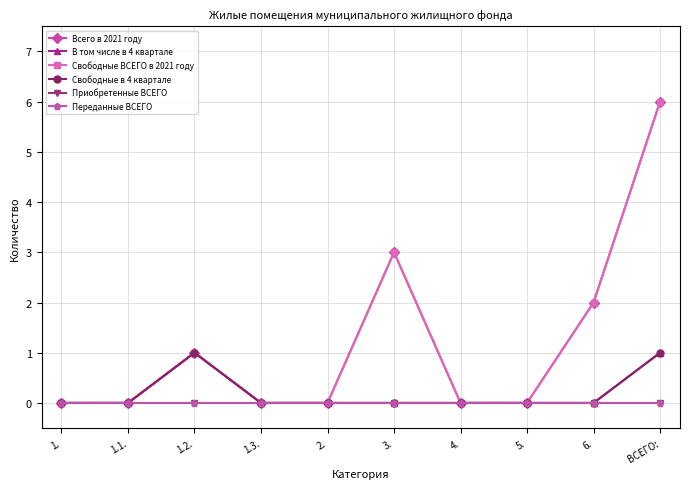

How many lines are shown in the chart?

6